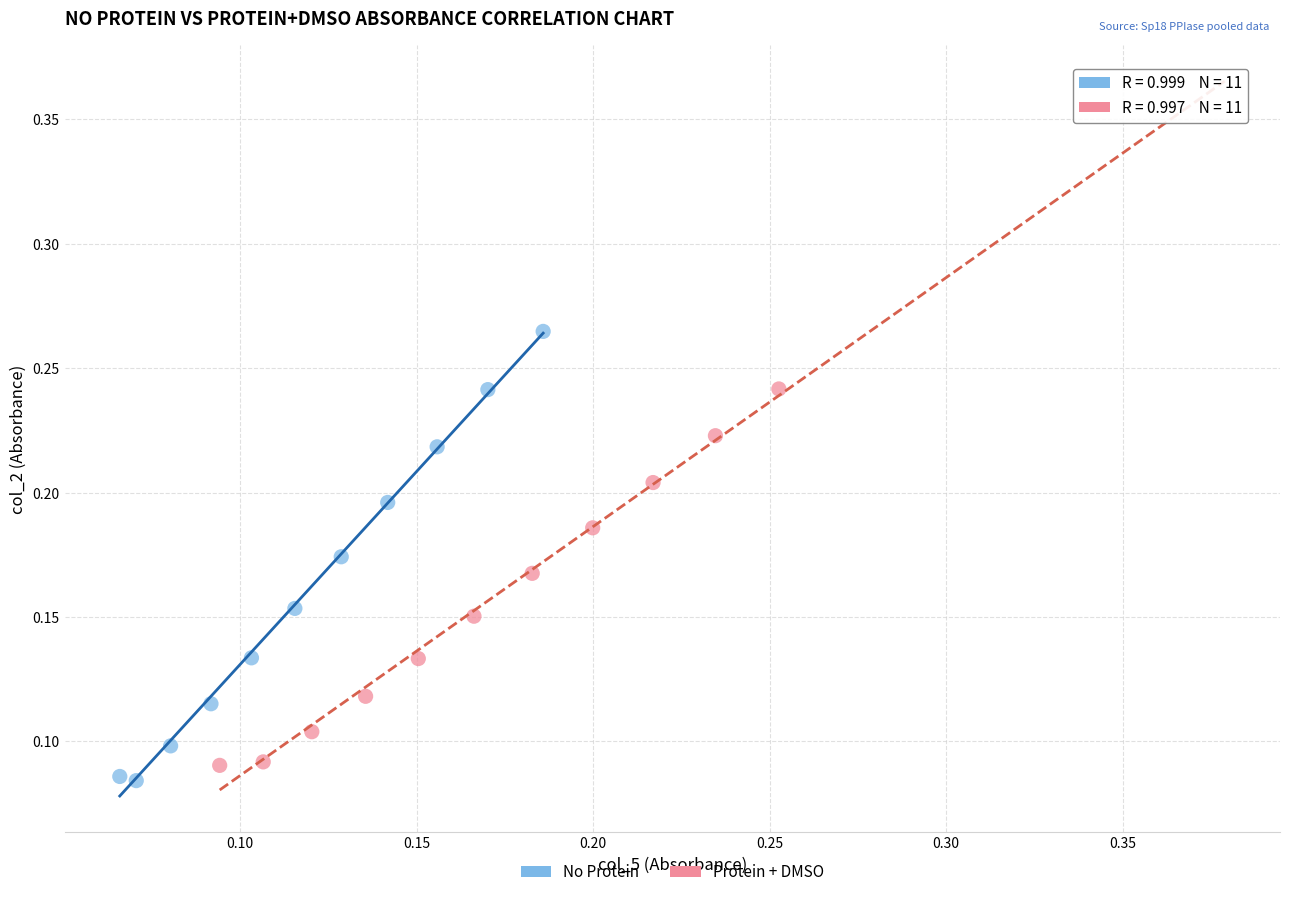

Which series reaches the maximum Y coordinate?

No Protein